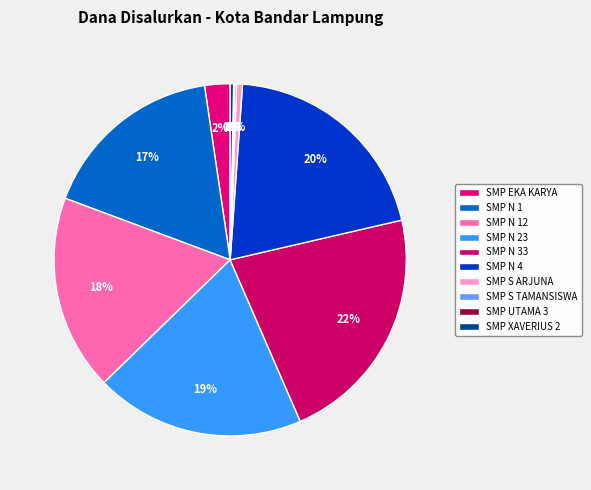

How many segments does this pie chart have?

10